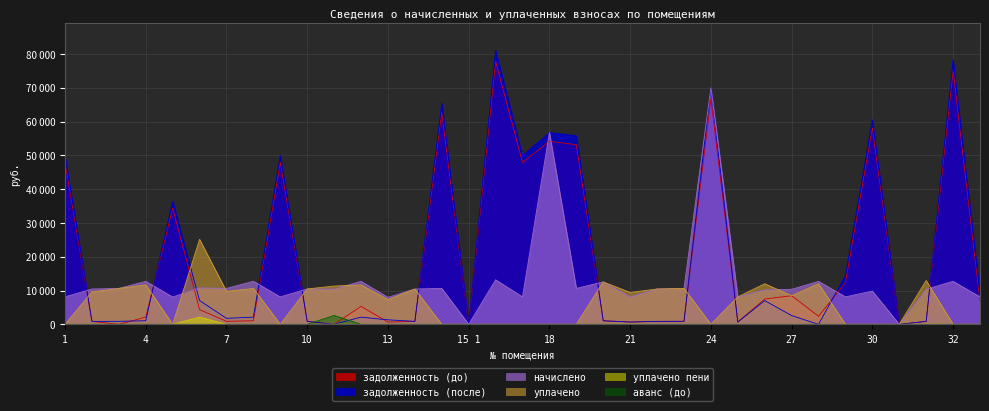

Which label corresponds to the smallest value in the chart?

3